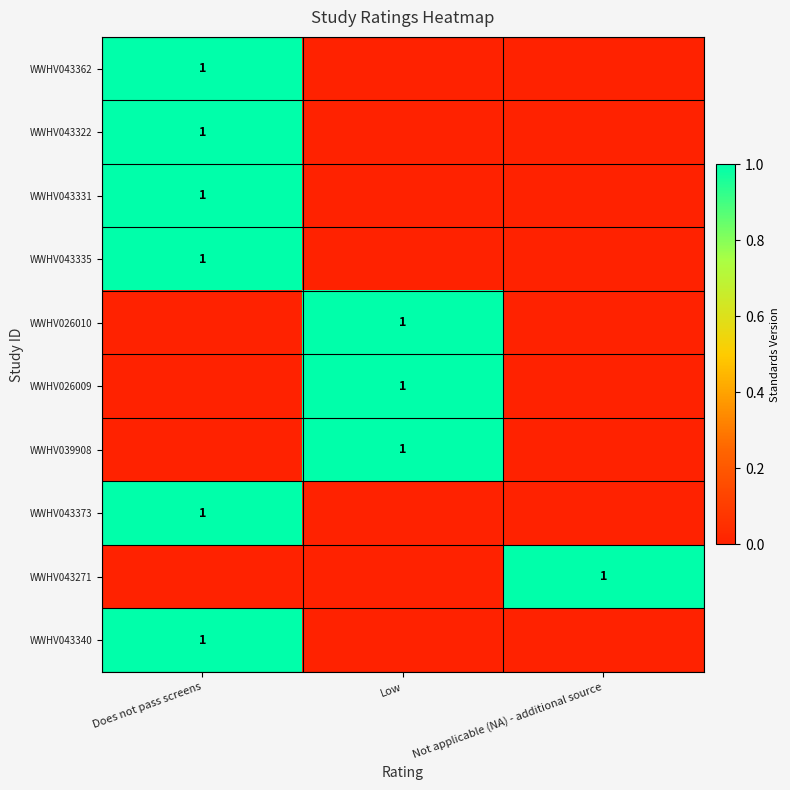

The WWHV026010 series shows 1 at Low. True or false?

True